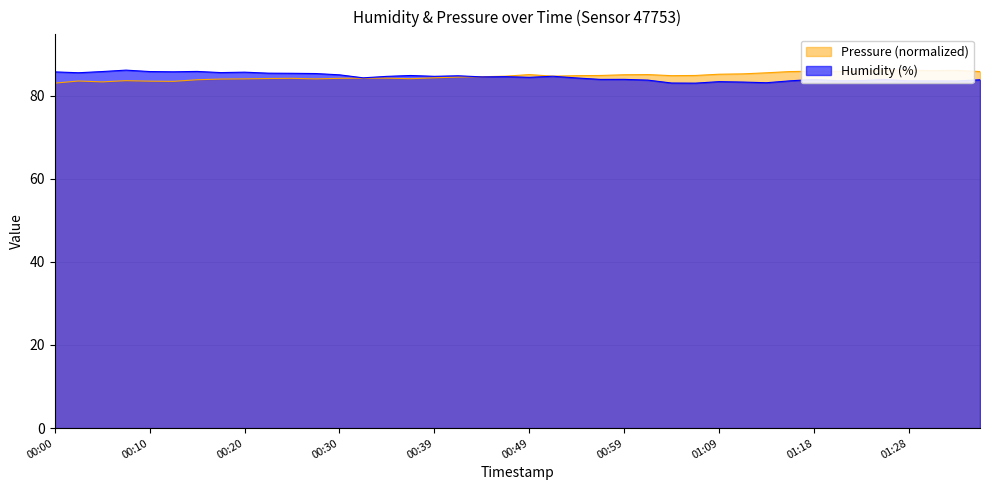

Which series has the largest total across all categories?

pressure